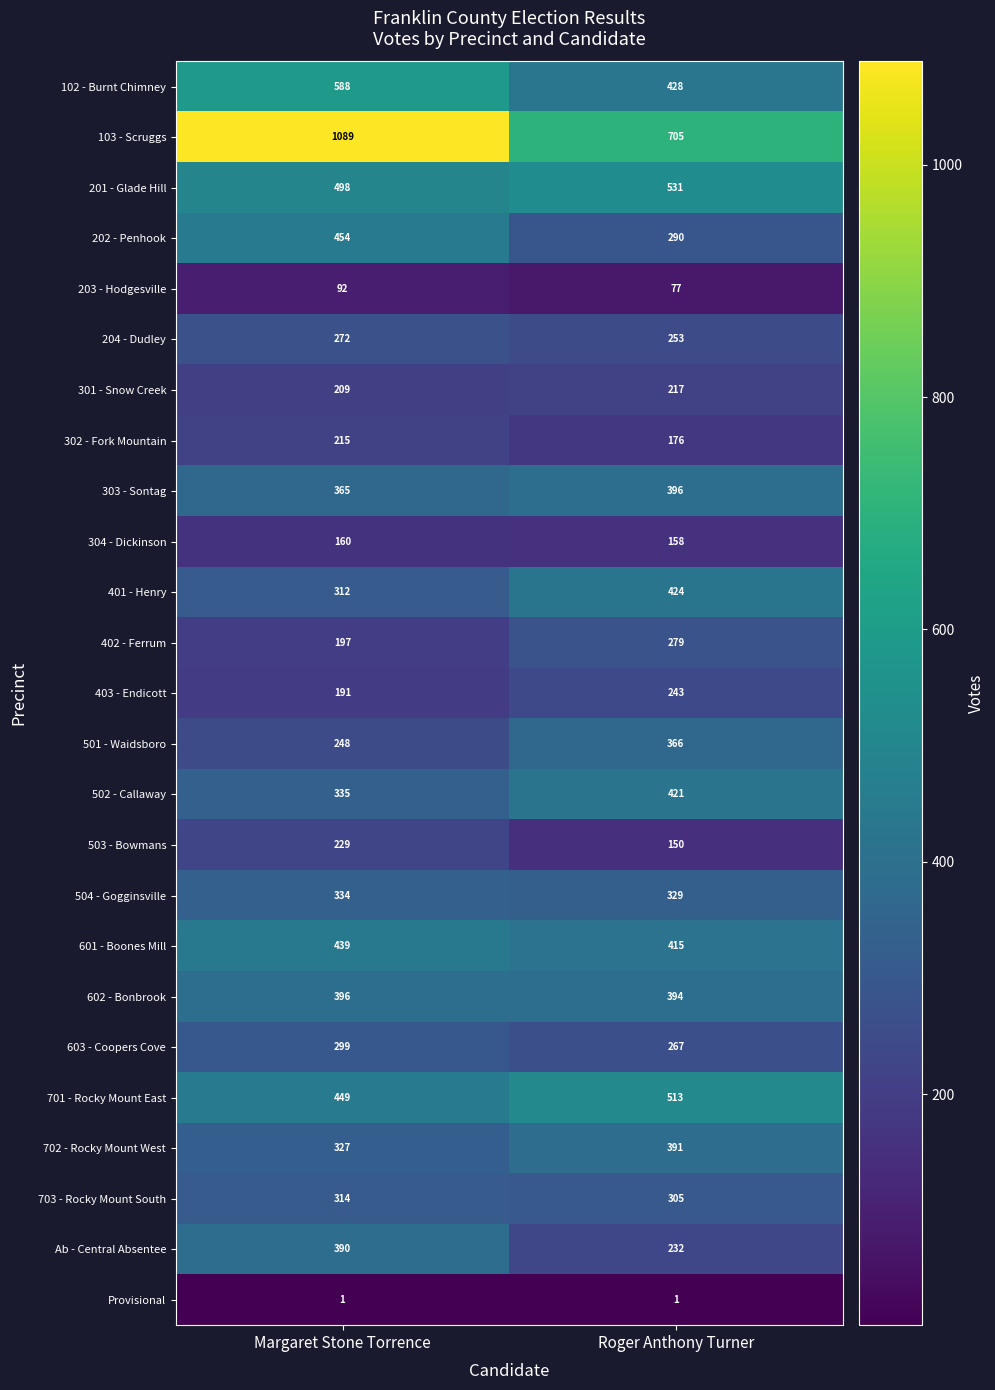

What is the total value across all series at Roger Anthony Turner?

7961